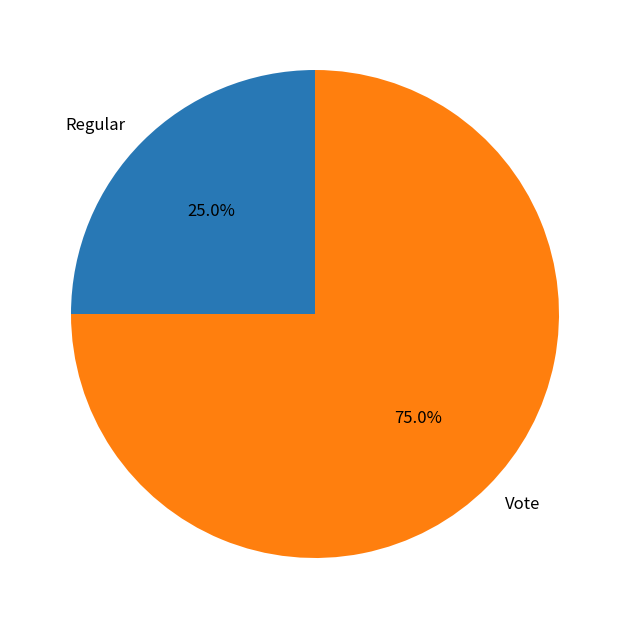

What is the majority slice?

Vote